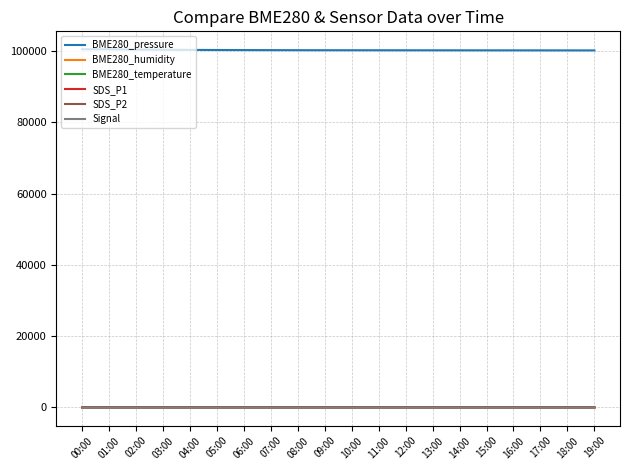

Where does the BME280_pressure series first go above 100220?

00:00